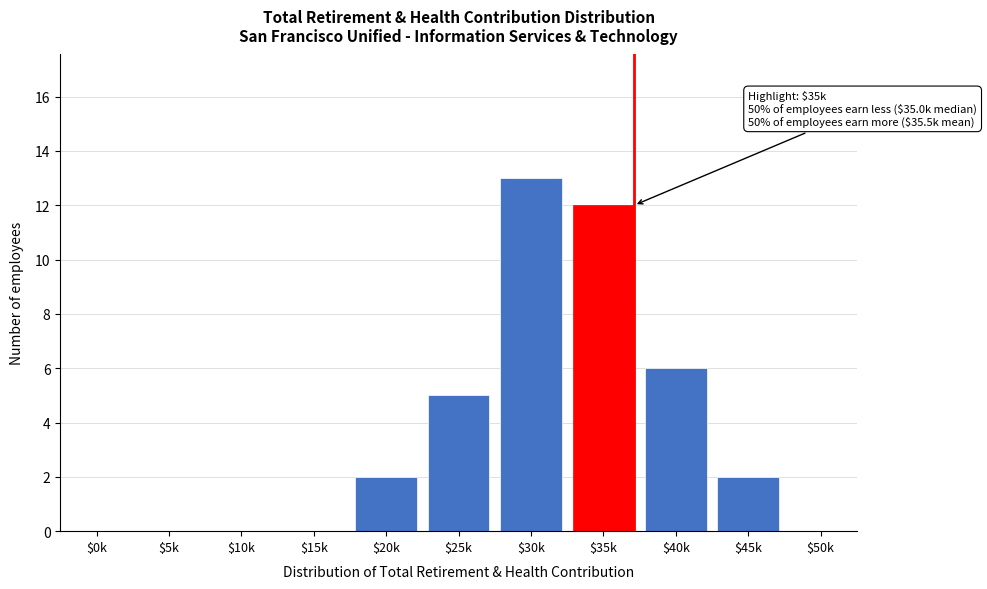

What is the sum of all values?

40